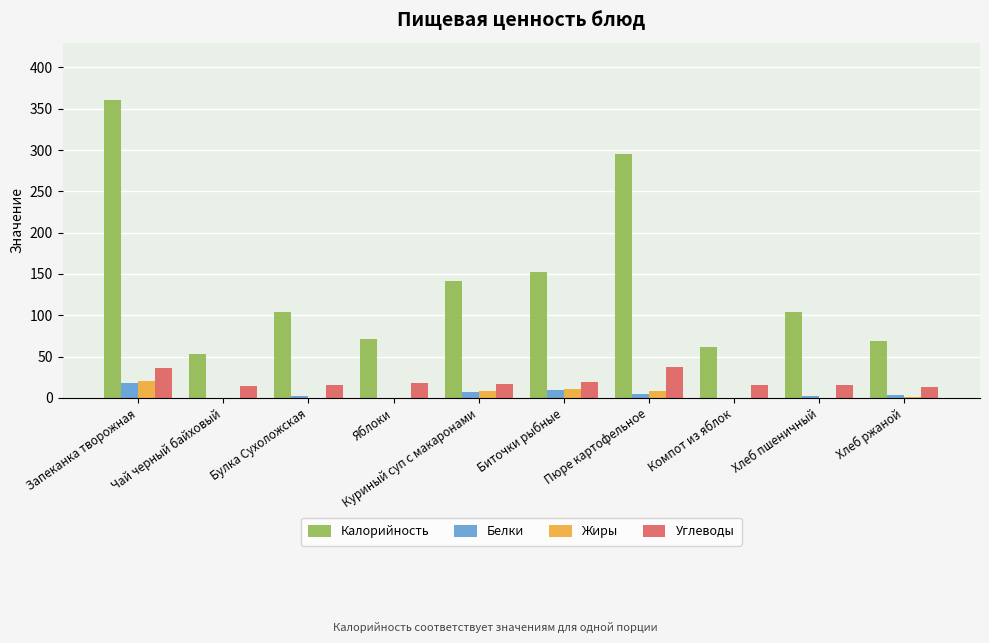

Is the value of Белки at Чай черный байховый greater than the value of Калорийность at Запеканка творожная?

No